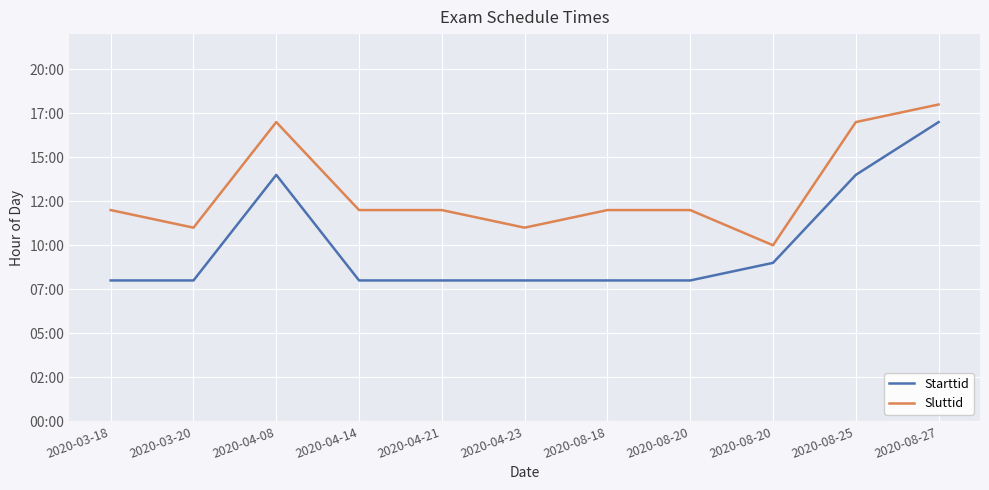

What is the average value of the Sluttid series?

13